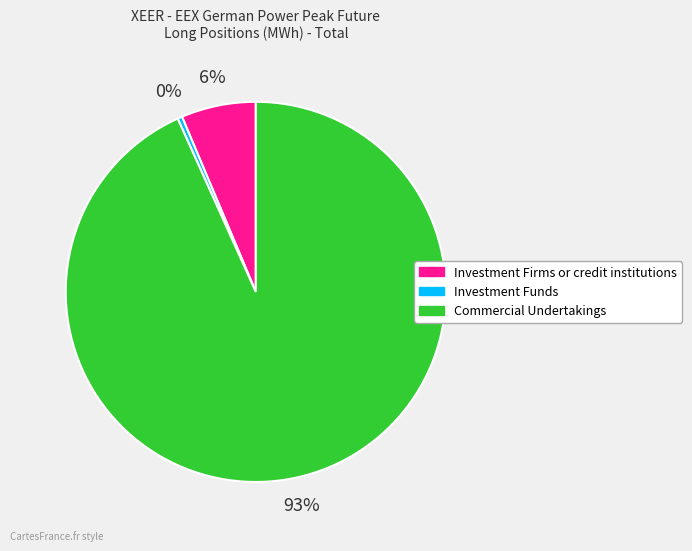

Is the sum of Commercial Undertakings and Investment Firms or credit institutions greater than half?

Yes